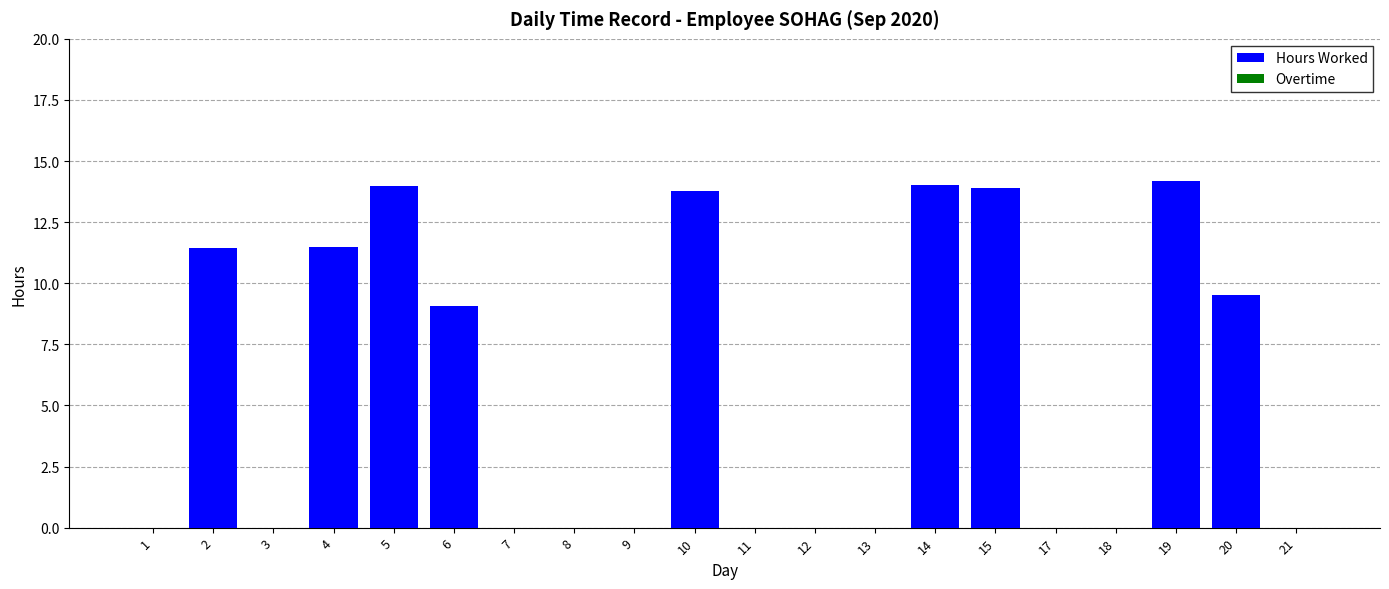

Between 17 and 5, which is larger?

5